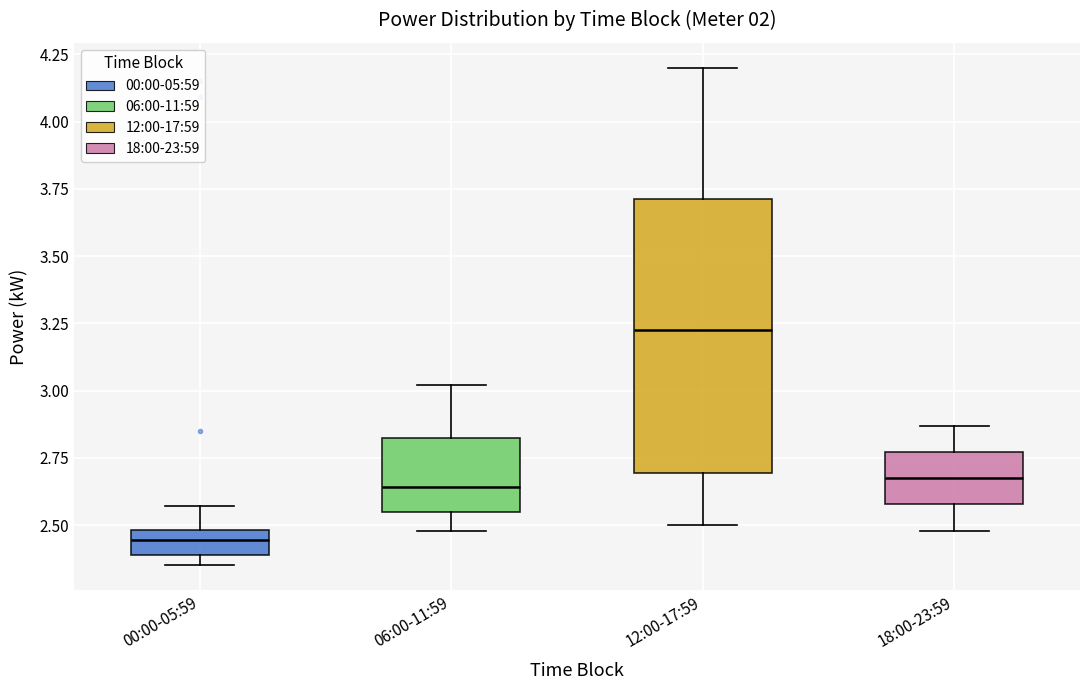

Which box has the lowest median line?

00:00-05:59